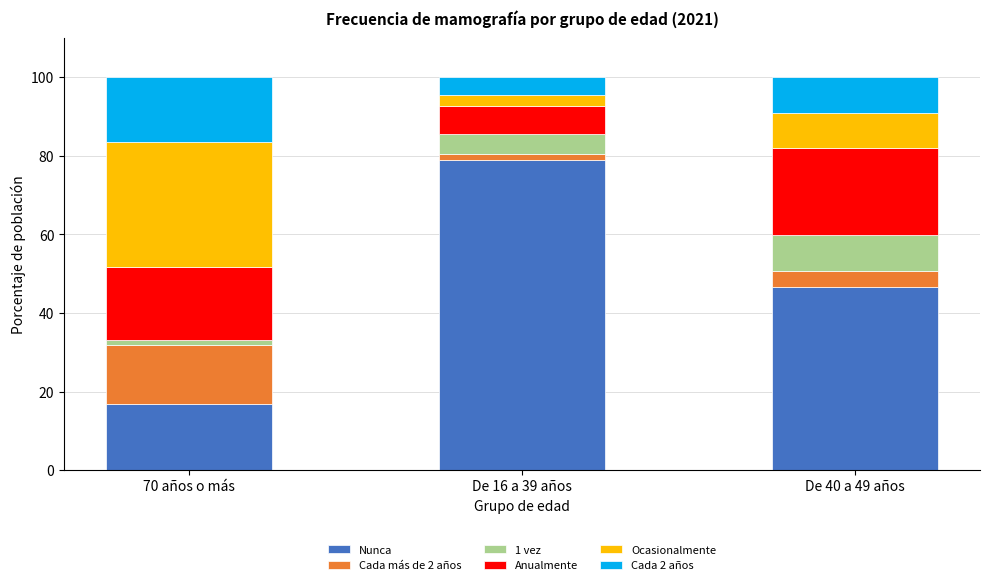

What is the total value across all series at De 40 a 49 años?

100.0